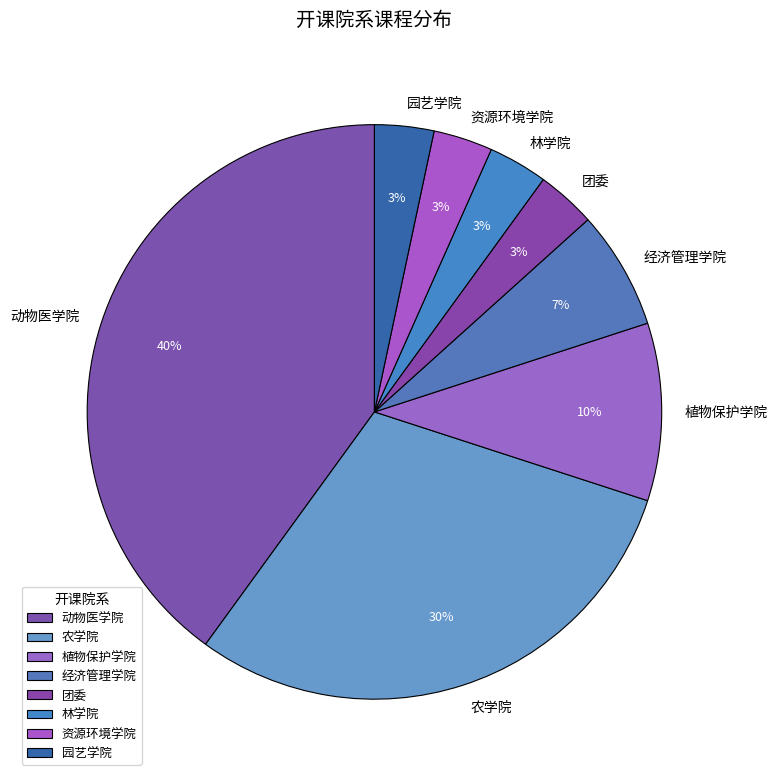

Count the number of slices in the pie.

8